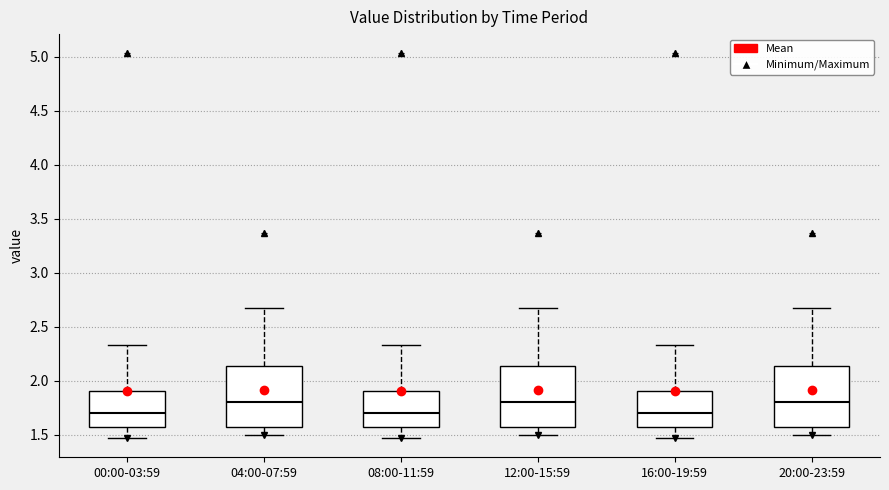

Where is the lower edge of the box for 12:00-15:59 on the y-axis? The values are not printed on the chart, so give them approximately, as read against the axis.

1.60